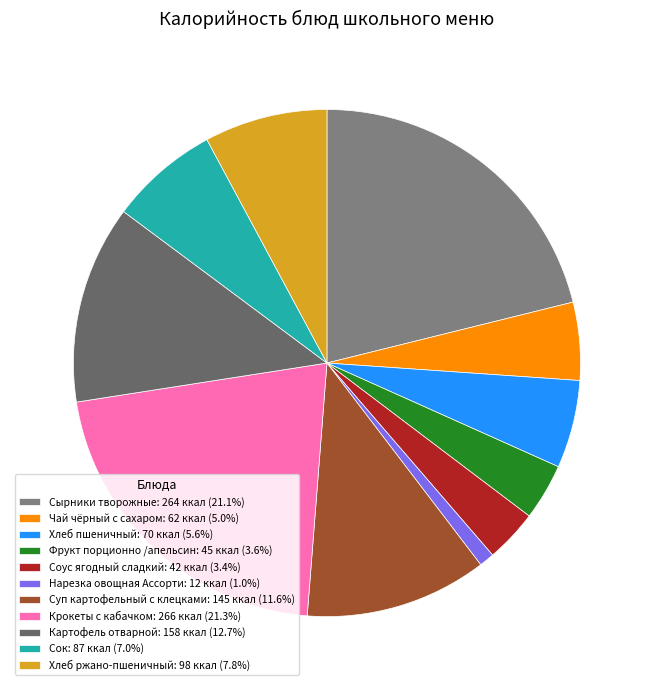

How many segments does this pie chart have?

11